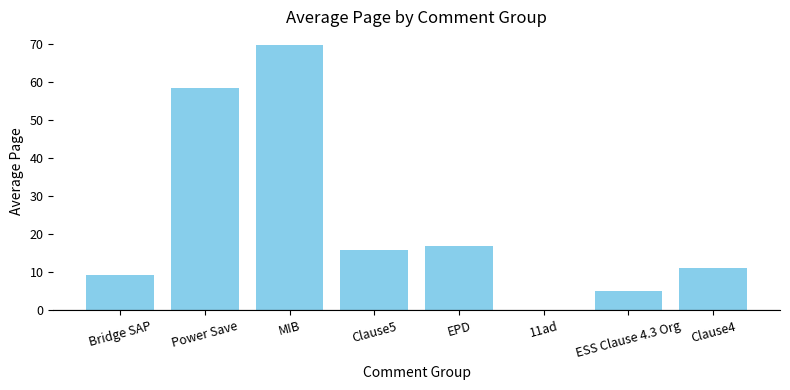

Reading left to right, transcribe all the data shown in this chart.

9.4	58.3	69.7	15.8	16.8	0.0	5.1	11.1